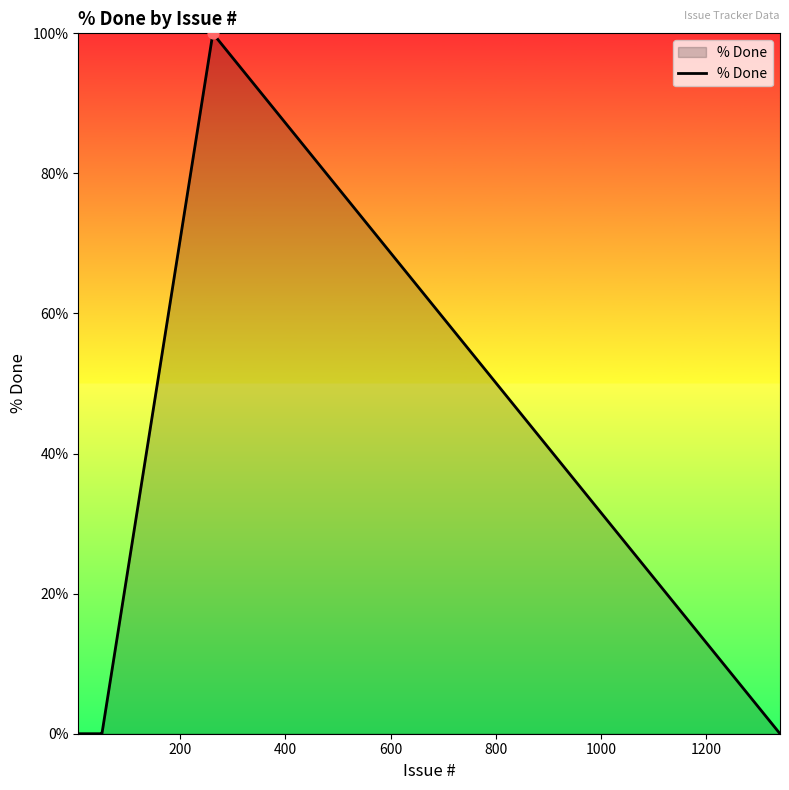

What is the greatest value displayed?

100